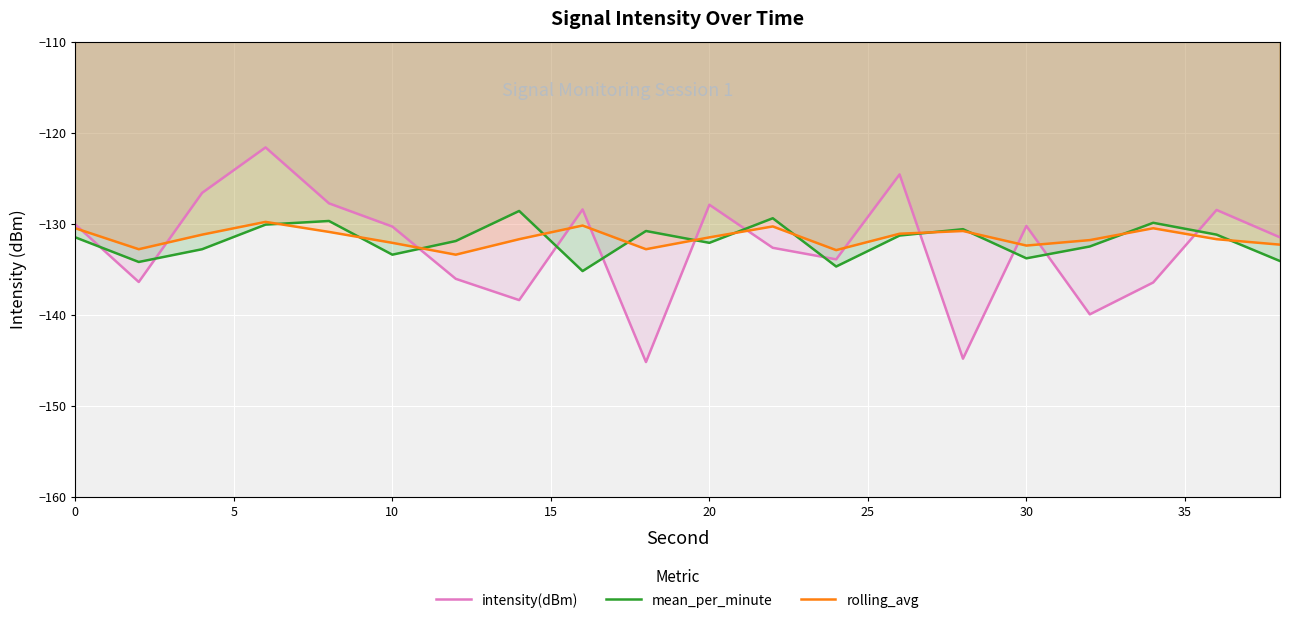

What is the minimum value shown in the chart?

-145.2